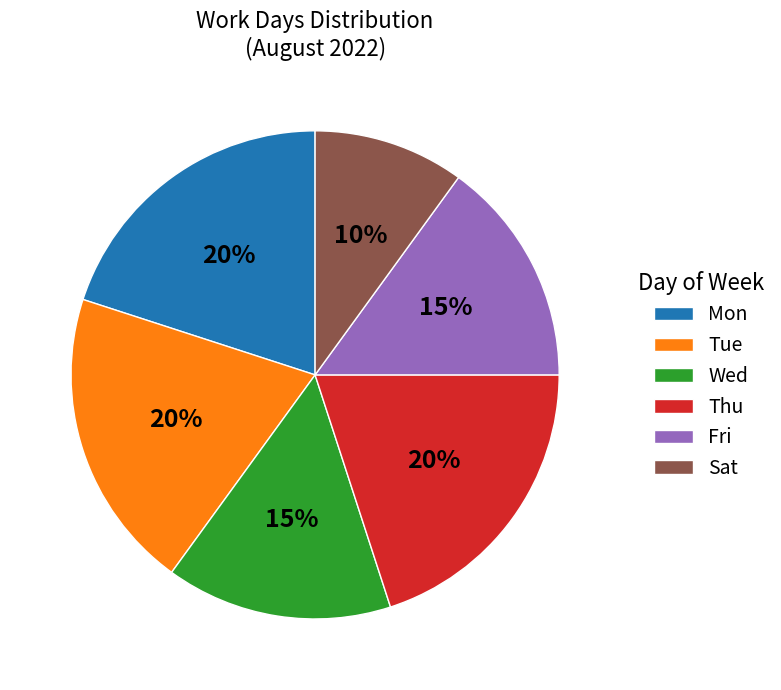

The Fri slice represents 15% of the pie. True or false?

True